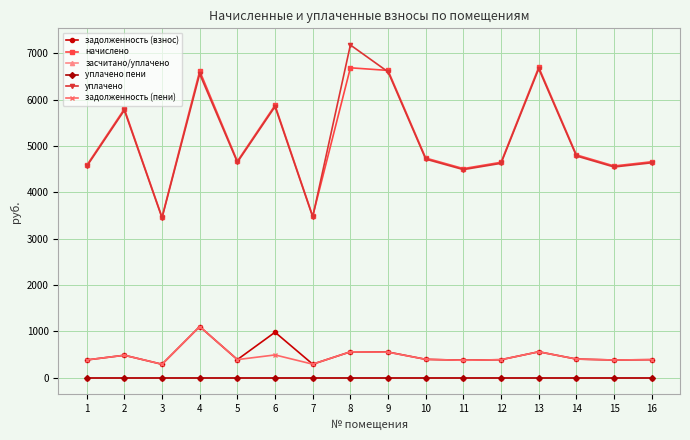

What is the value of the задолженность (пени) point at the 6th from the left?

489.7